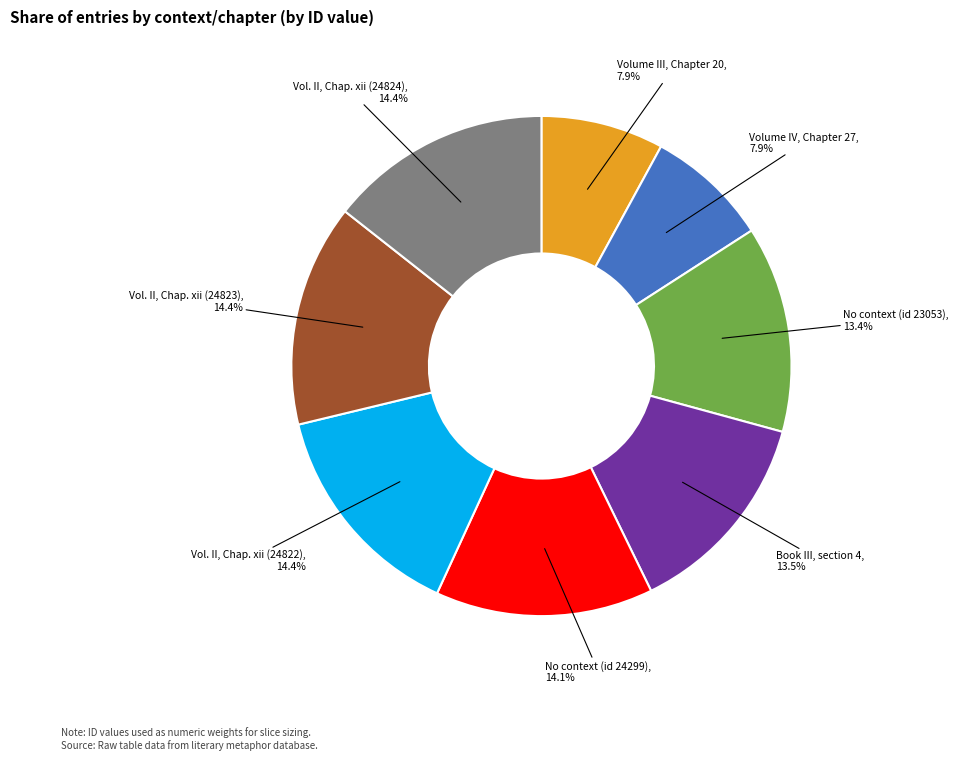

How many segments does this pie chart have?

8